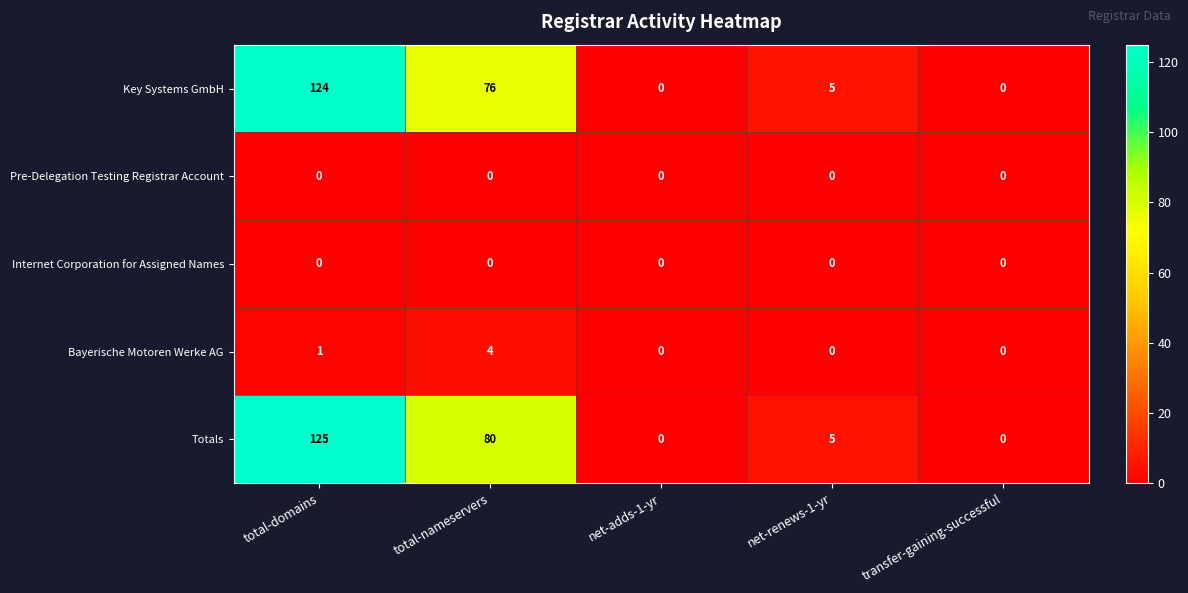

What is the total value across all series at net-renews-1-yr?

10